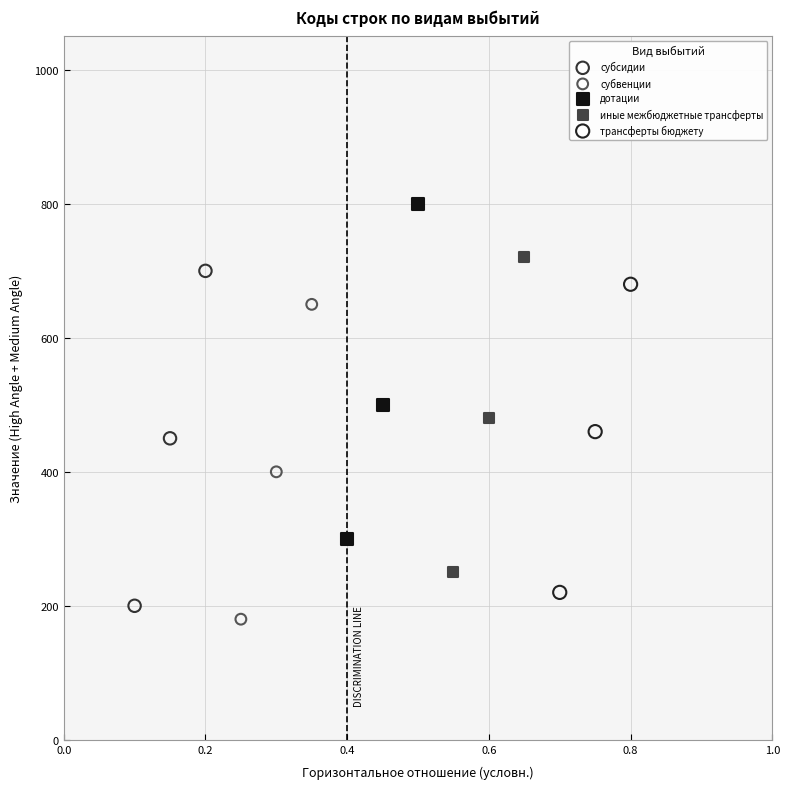

Which series reaches the maximum Y coordinate?

дотации